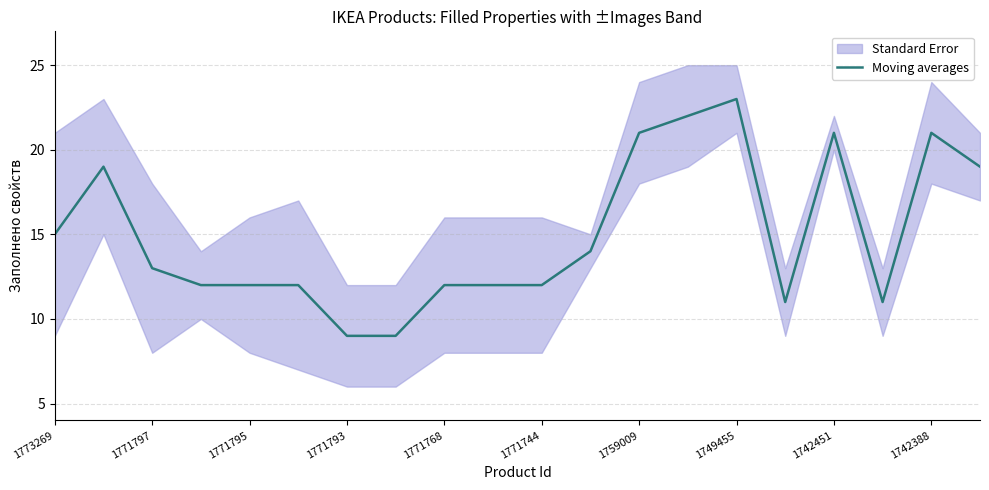

Reading left to right, transcribe all the data shown in this chart.

15	19	13	12	12	12	9	9	12	12	12	14	21	22	23	11	21	11	21	19